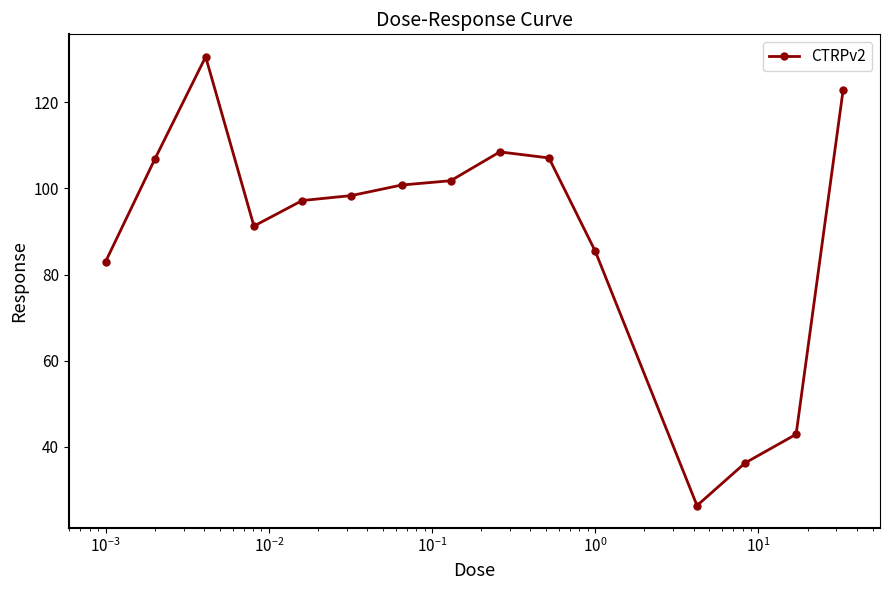

What is the difference between the second highest and second lowest values?

86.6